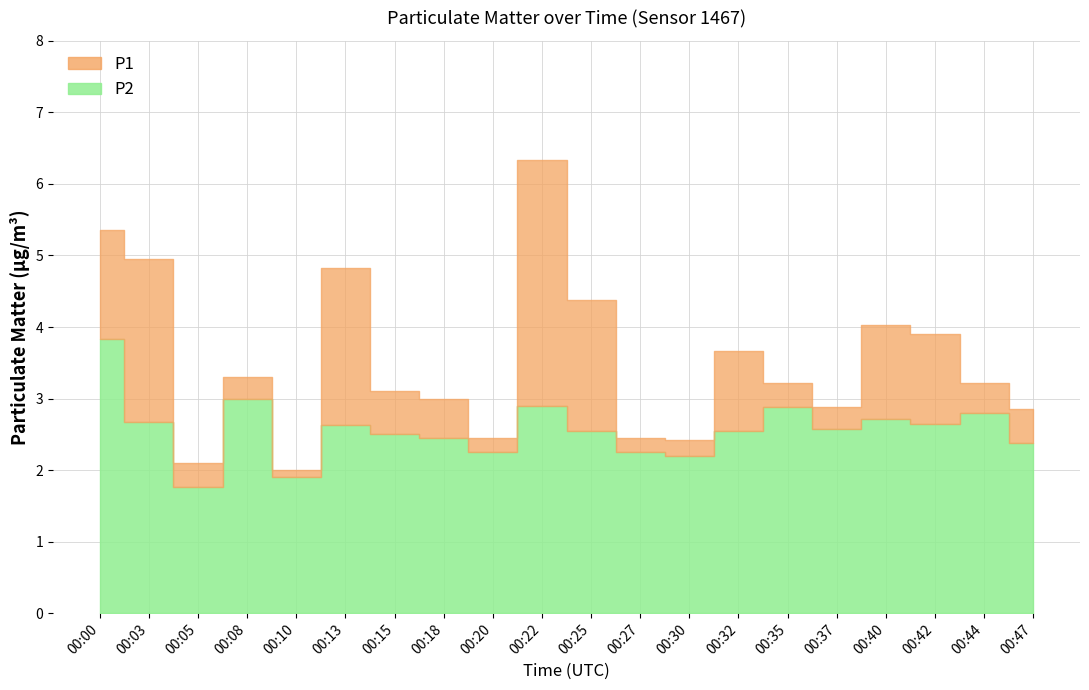

Rank the categories by P1 value from highest to lowest.

00:22, 00:00, 00:03, 00:13, 00:25, 00:40, 00:42, 00:32, 00:08, 00:35, 00:44, 00:15, 00:18, 00:37, 00:47, 00:20, 00:27, 00:30, 00:05, 00:10